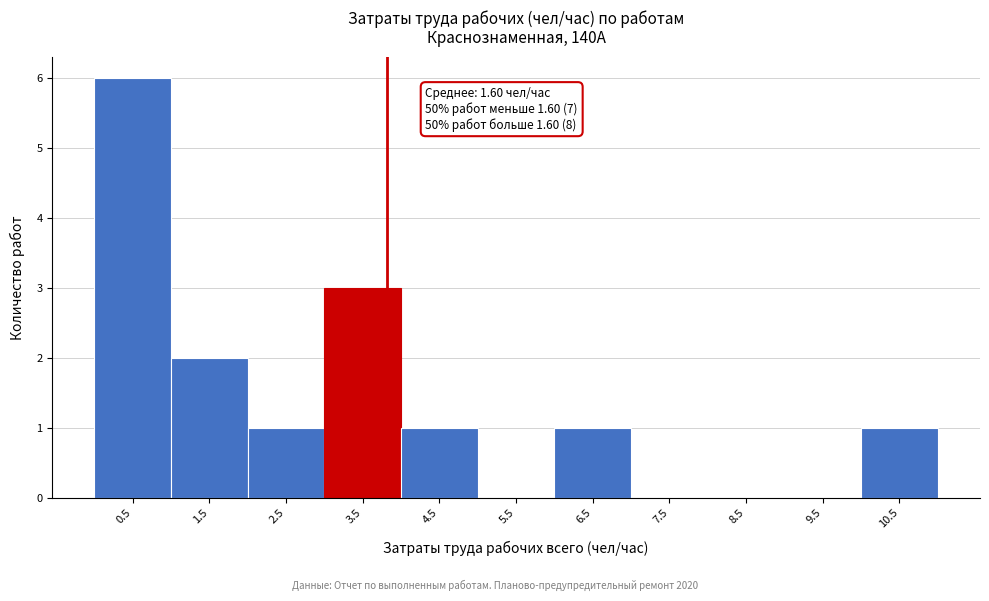

Which range on the x-axis has the tallest bar?

0 to 1